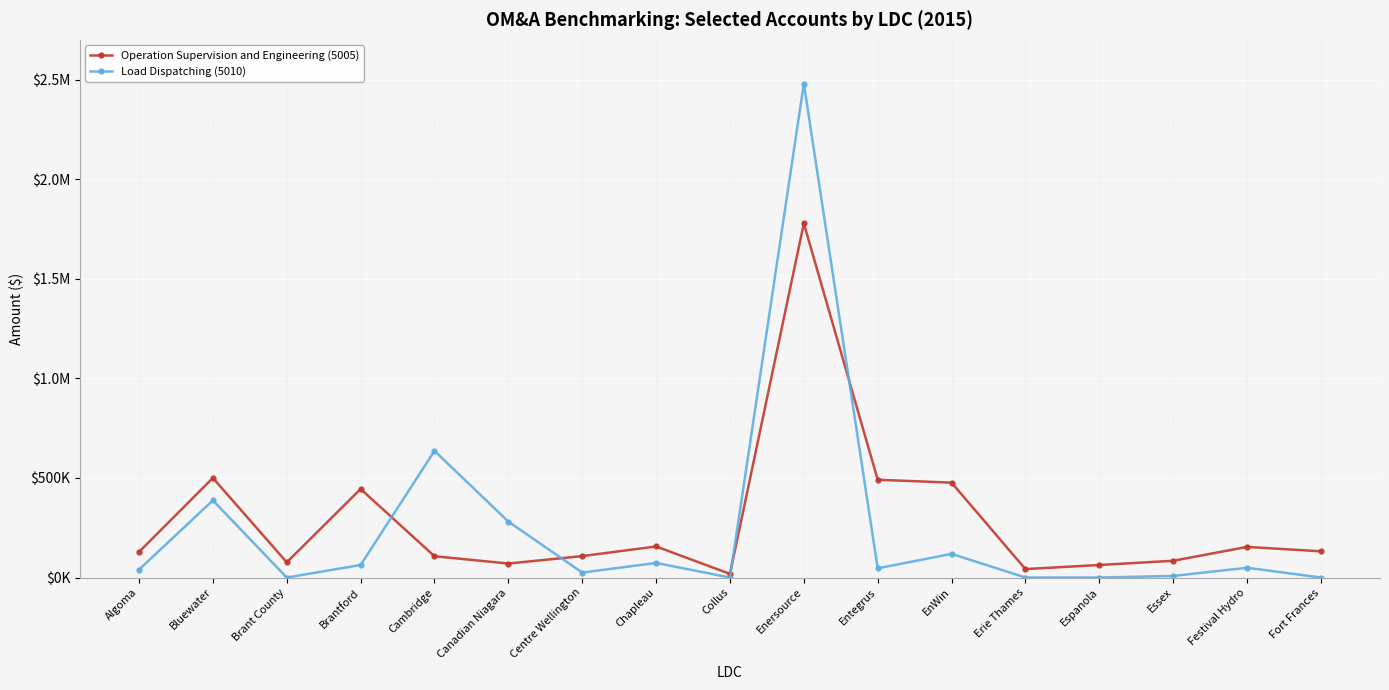

True or false: Operation Supervision and Engineering (5005) has a value of 128690.8 at Algoma.

True